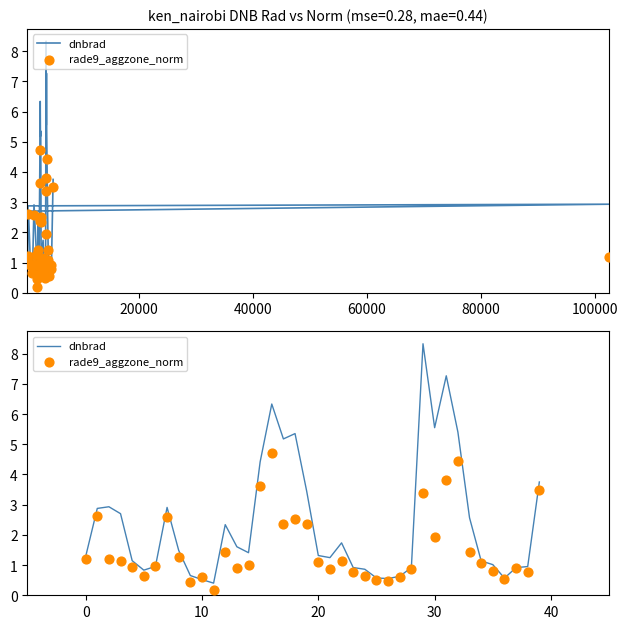

What is the total value across all series at 7?

5.5